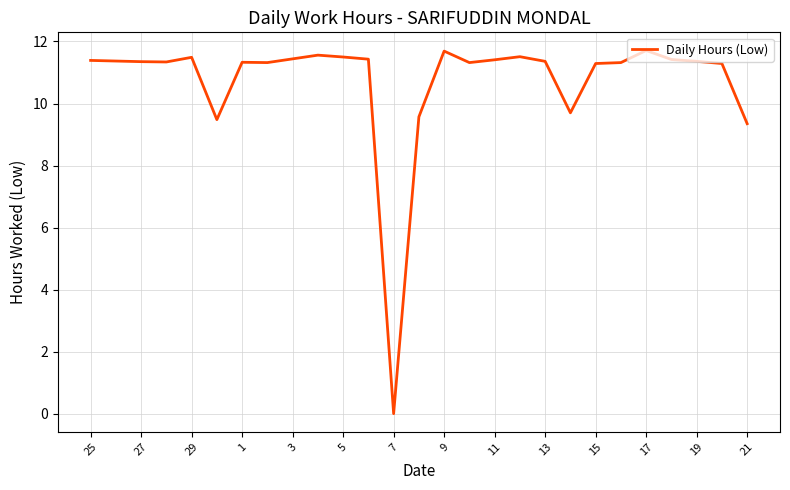

What is the greatest value displayed?

11.7